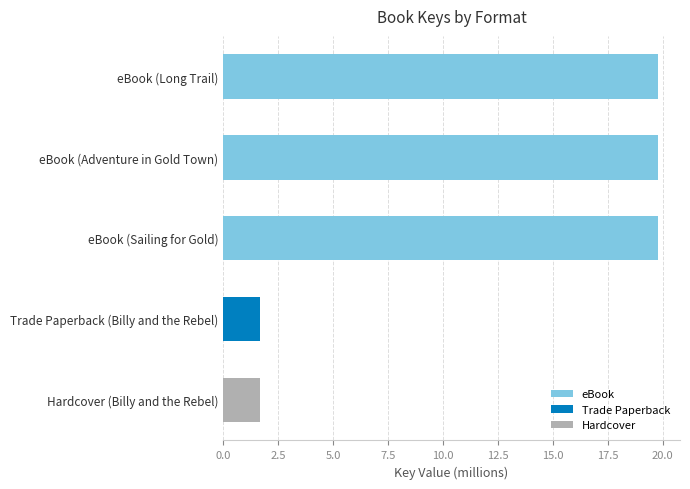

What position from the top is Hardcover (Billy and the Rebel)?

5